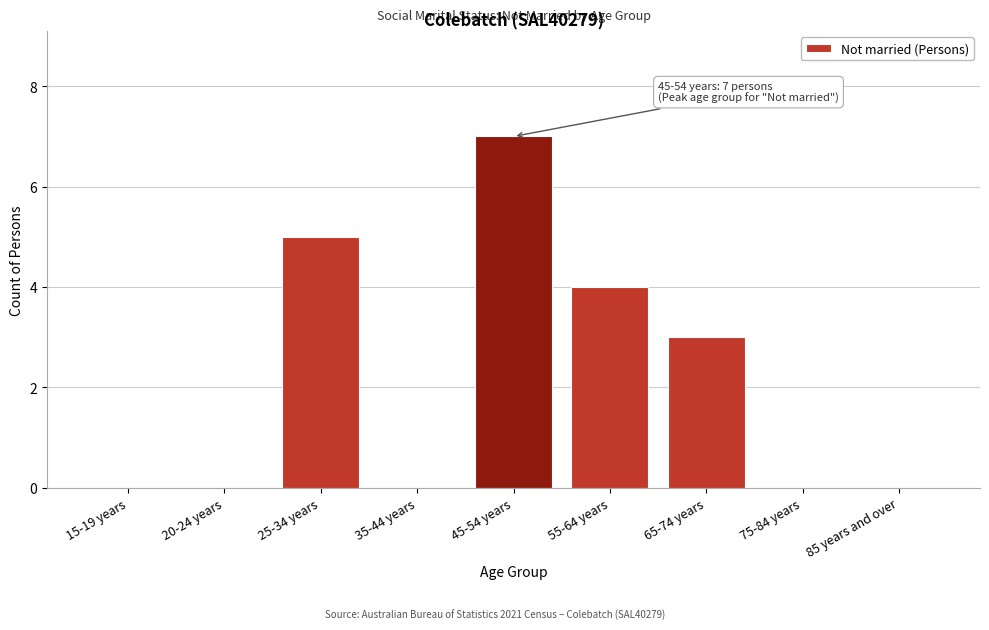

Reading left to right, transcribe all the data shown in this chart.

15-19 years=0	20-24 years=0	25-34 years=5	35-44 years=0	45-54 years=7	55-64 years=4	65-74 years=3	75-84 years=0	85 years and over=0